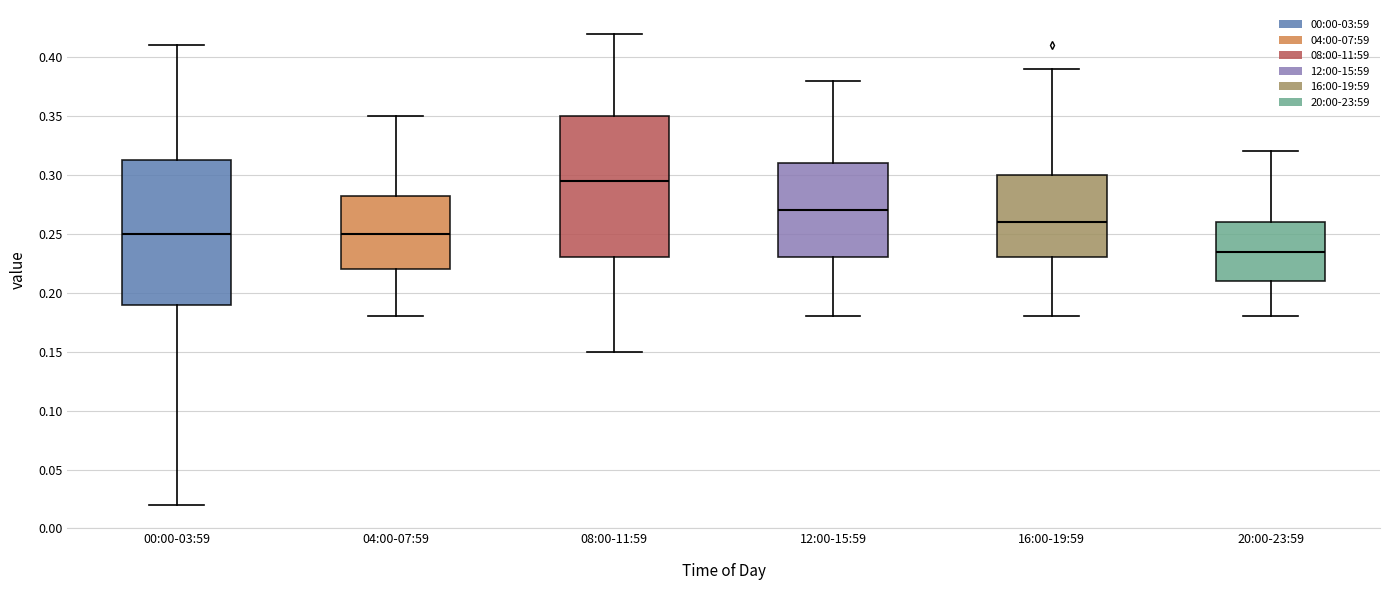

Where does the upper whisker of the box for 20:00-23:59 end on the y-axis? The values are not printed on the chart, so give them approximately, as read against the axis.

0.320